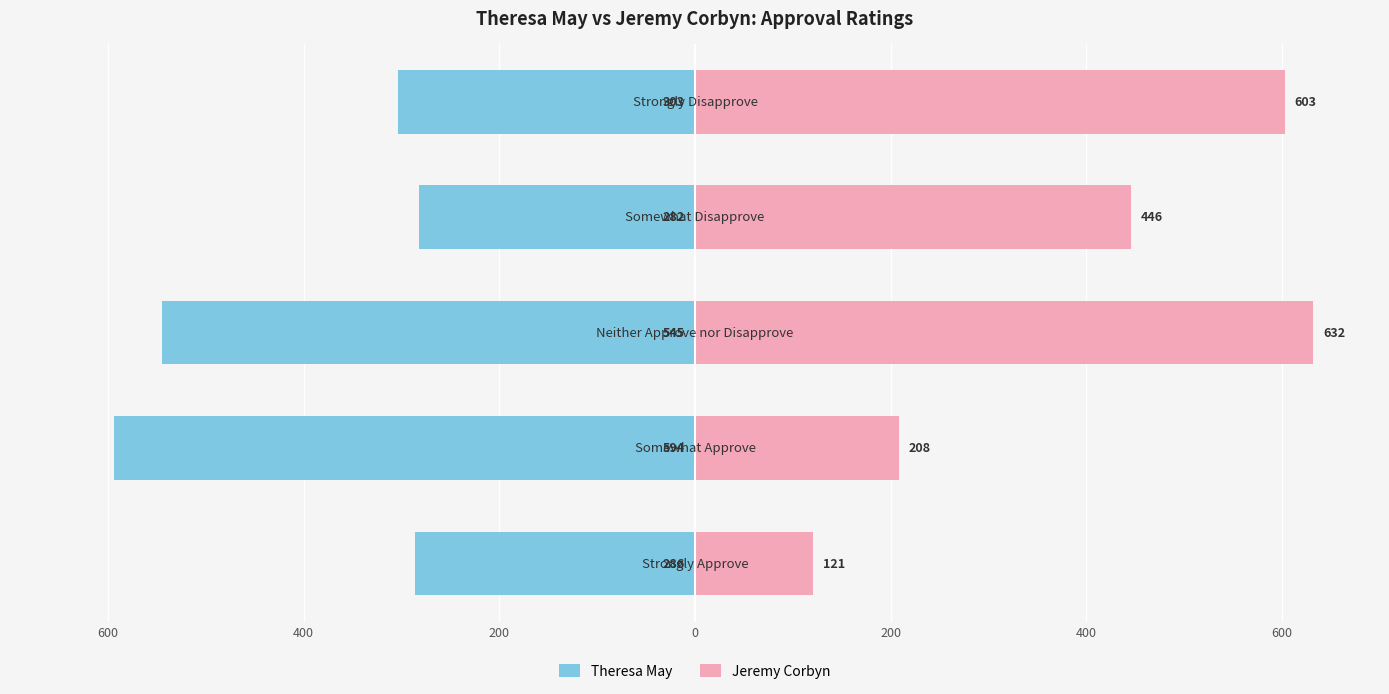

What is the difference between the second highest and second lowest values in the Theresa May series?

259